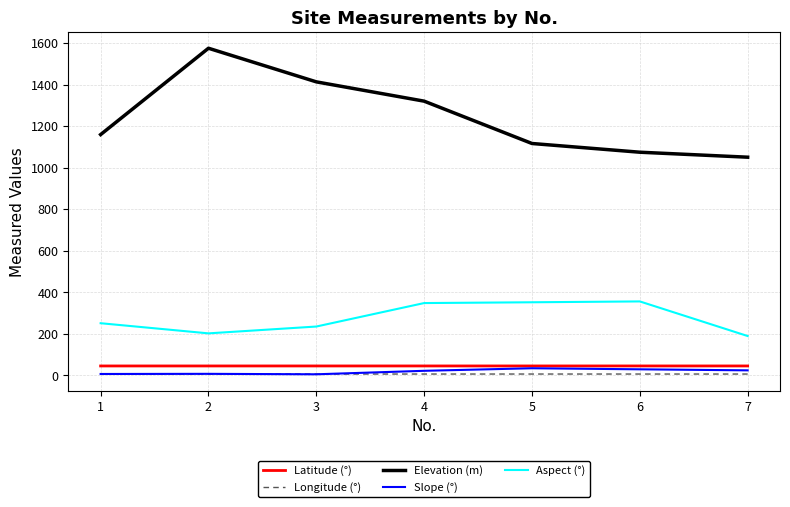

What is the spread (max minus min) of values at 4?

1314.8